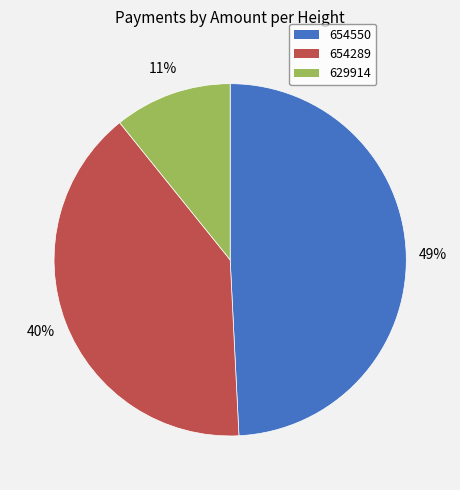

To the nearest percent, what is the combined percentage of 629914 and 654550?

60%